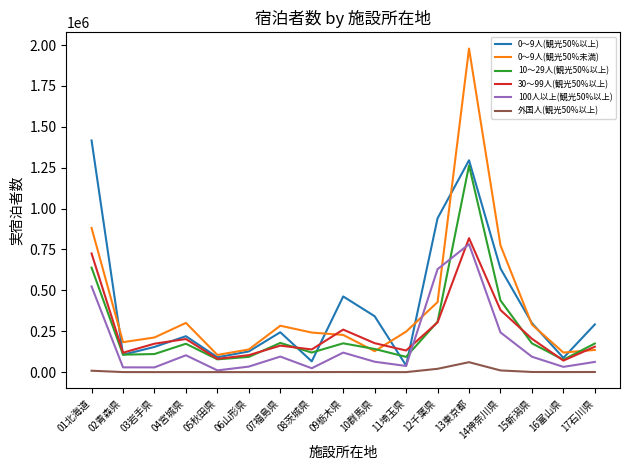

Which series has the largest range (max minus min)?

0～9人(観光50%未満)